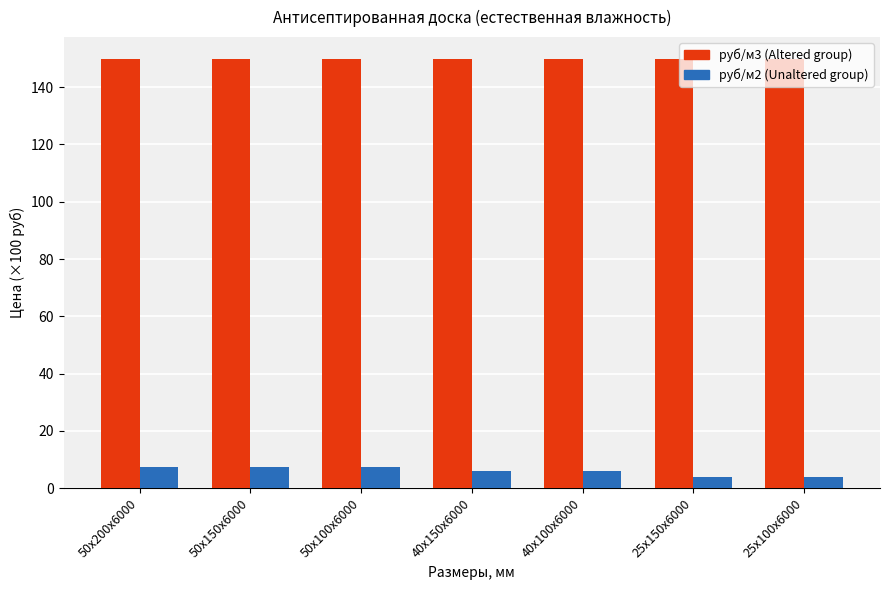

Reading left to right, extract all data points from this chart.

руб/м3 (Altered group): 150.0	150.0	150.0	150.0	150.0	150.0	150.0
руб/м2 (Unaltered group): 7.5	7.5	7.5	6.0	6.0	3.8	3.8